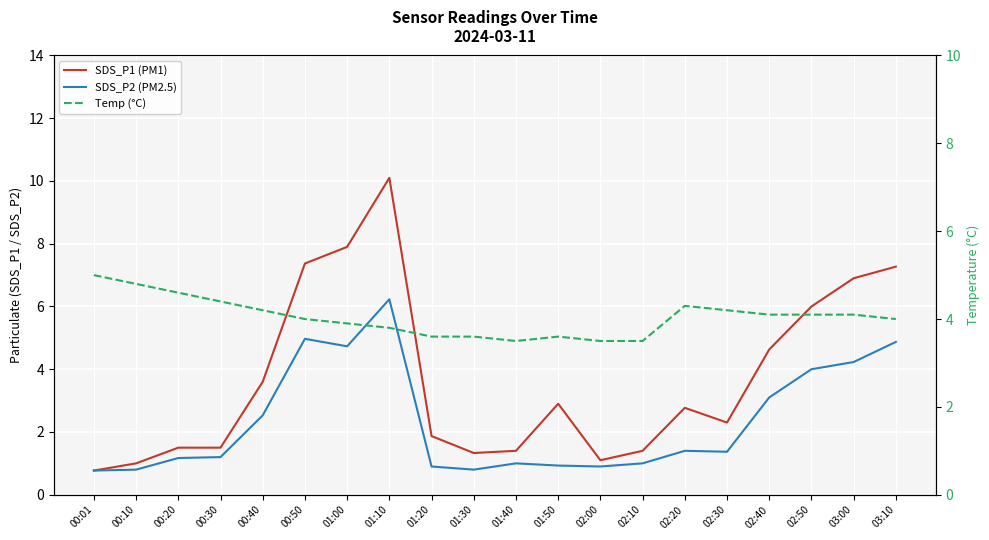

True or false: Temp (°C) and SDS_P2 (PM2.5) intersect in this chart.

True